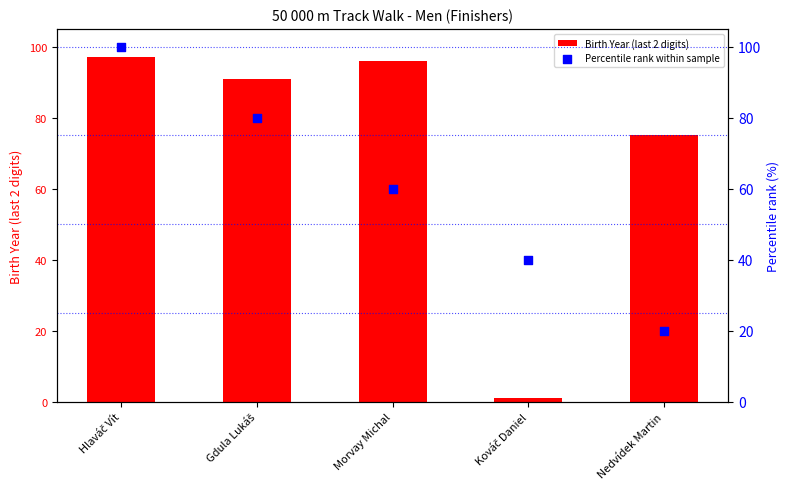

Which series has the largest Y range (max minus min)?

Birth Year (last 2 digits)